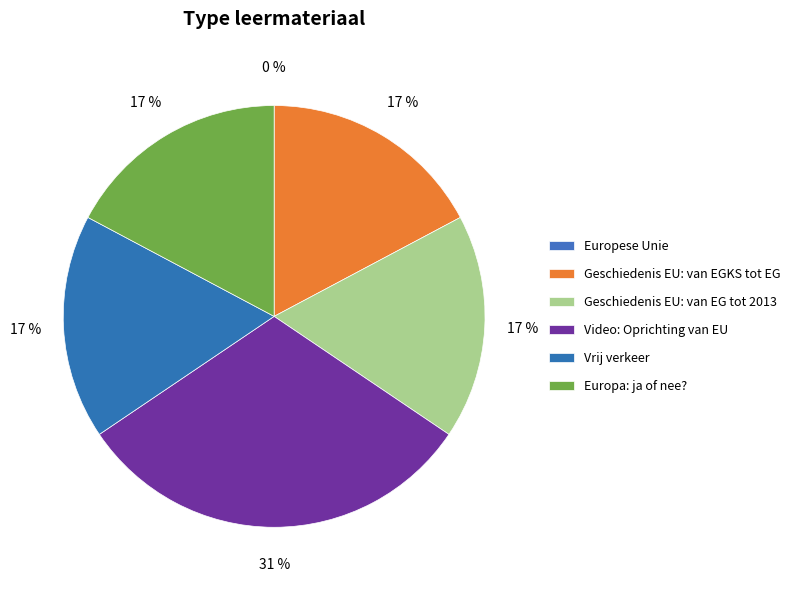

Which has a higher value, Vrij verkeer or Europa: ja of nee??

Europa: ja of nee?